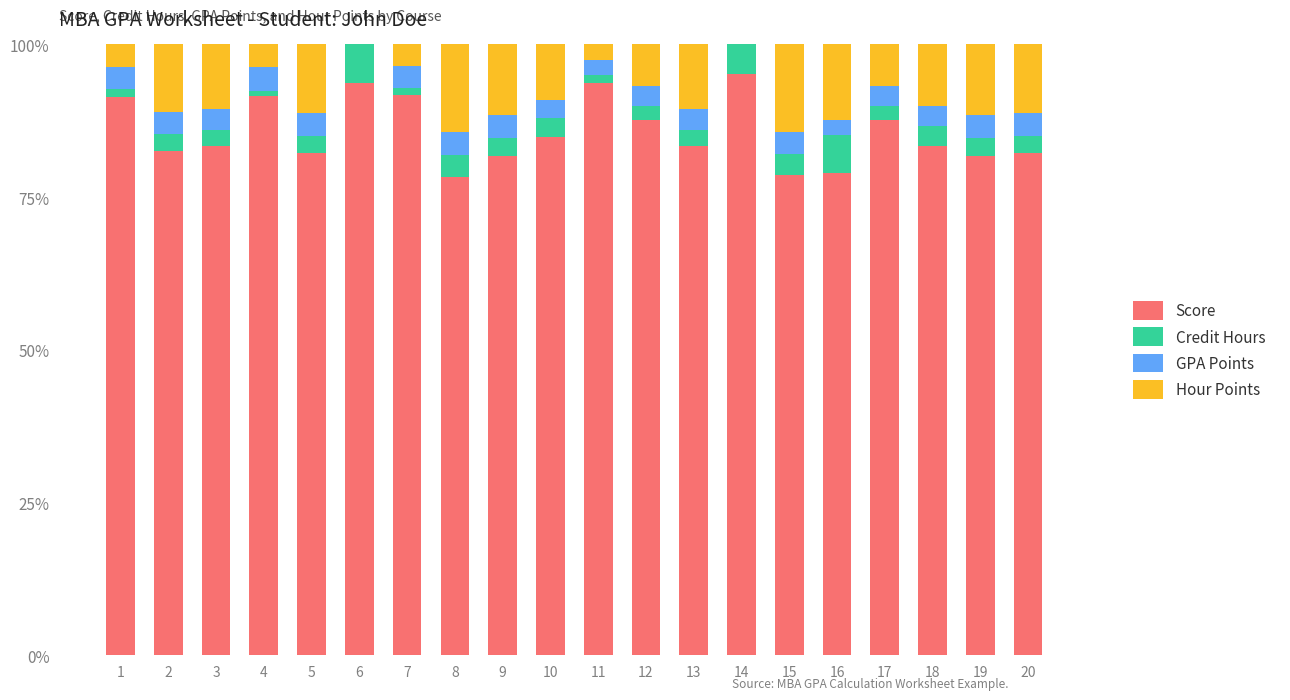

The Score series shows 82.2 at 20. True or false?

True